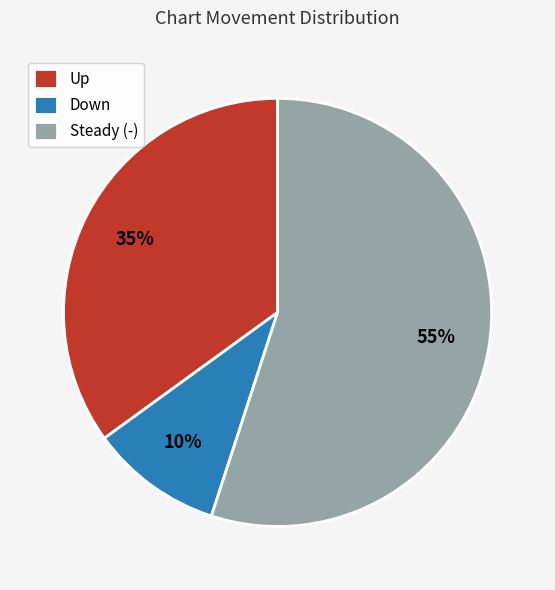

How many slices are in this pie chart?

3